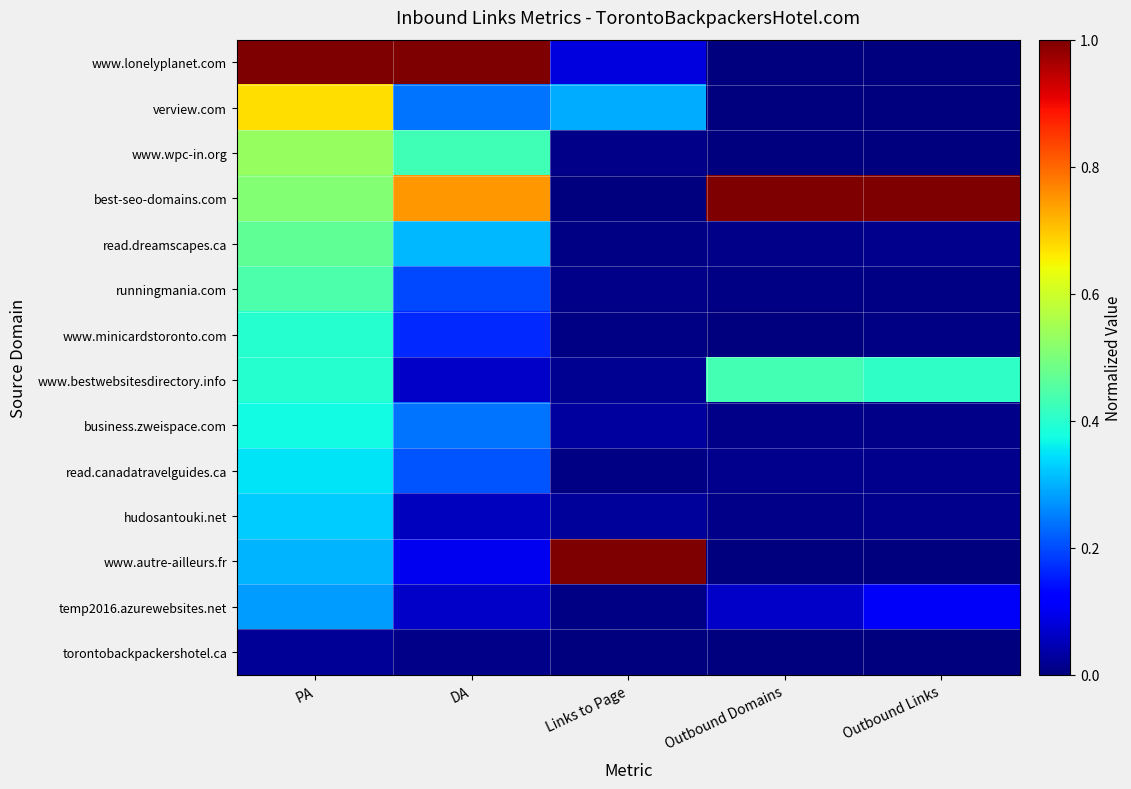

Which series changed the most between DA and Outbound Links?

www.lonelyplanet.com